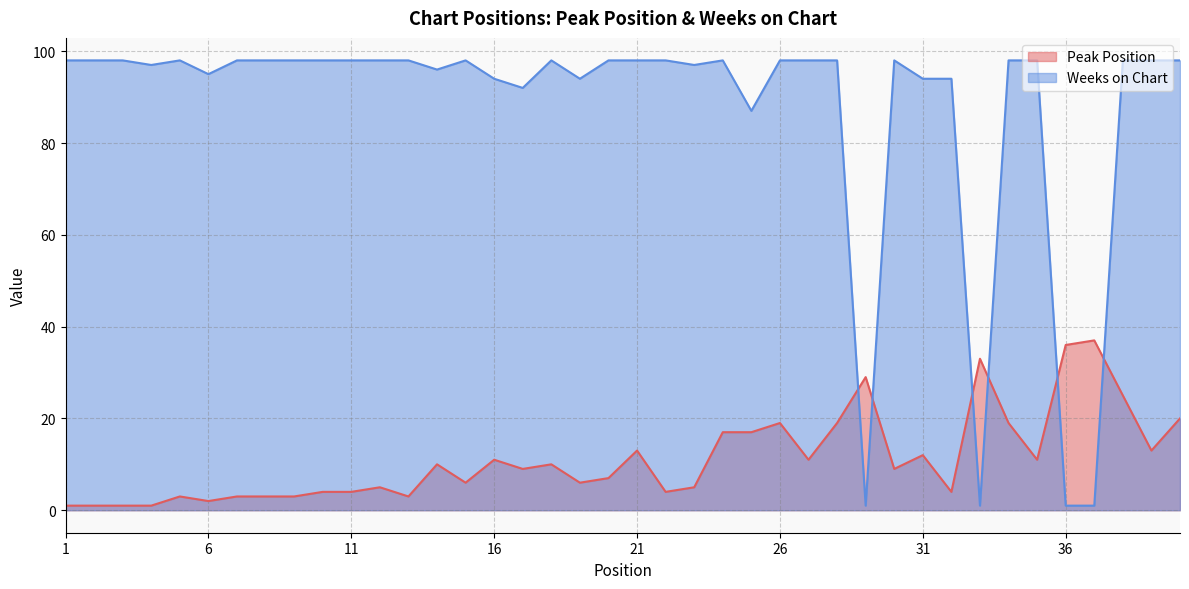

Is the value of Peak Position at 15 greater than the value of Weeks on Chart at 24?

No